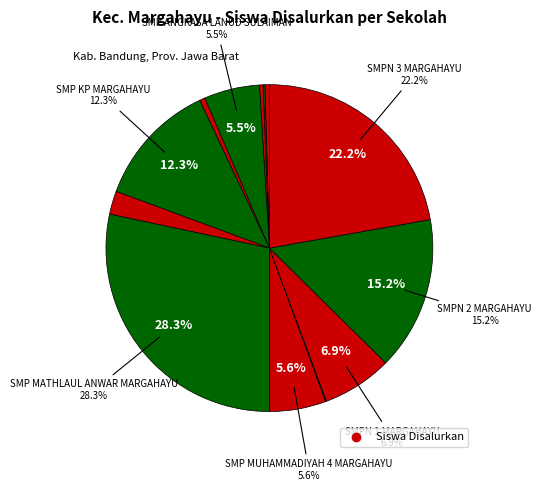

What is the change in value from SMP ANGKASA LANUD SULAIMAN to SMPN 2 MARGAHAYU?

+109